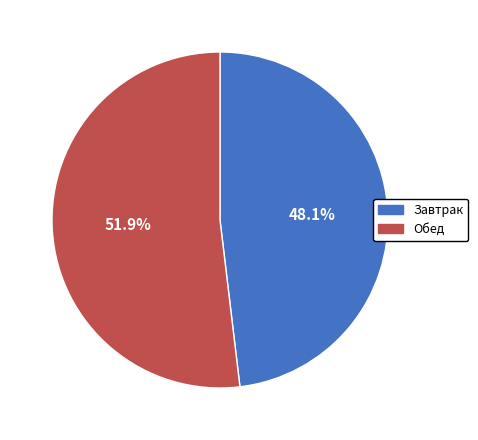

Count the number of slices in the pie.

2